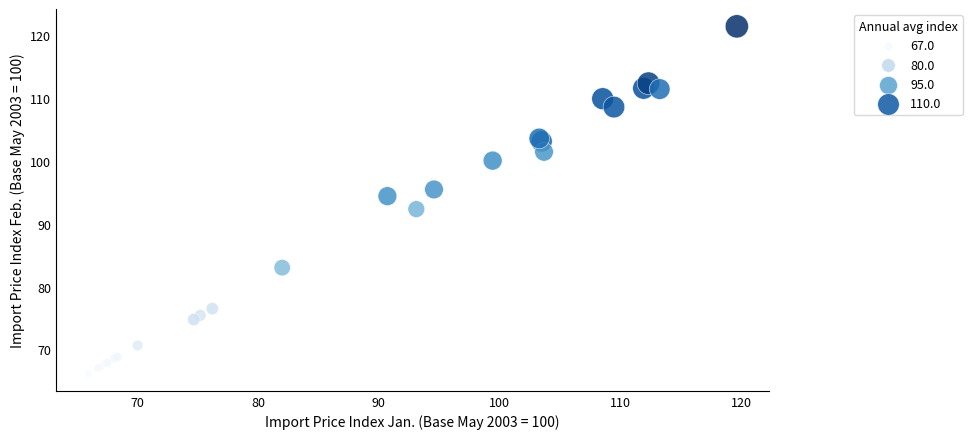

What Y value in the scatter plot is closest to 93?

92.3